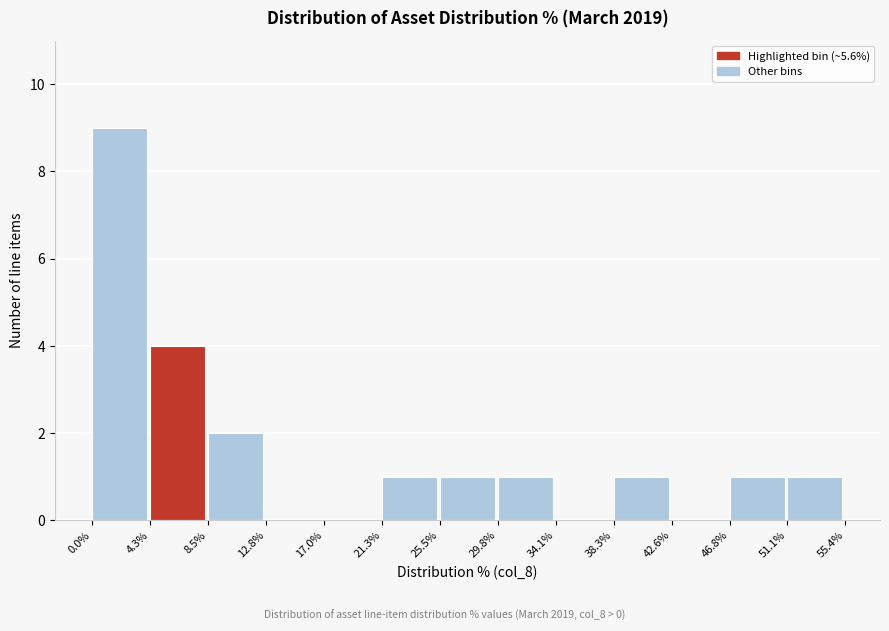

Reading left to right, transcribe this chart: for each bar, give the range it covers on the x-axis and its height. The values are not printed on the chart, so give them approximately, as read against the axis.

0.0% to 4.3%: 9
4.3% to 8.5%: 4
8.5% to 12.8%: 2
12.8% to 17.0%: 0
17.0% to 21.3%: 0
21.3% to 25.5%: 1
25.5% to 29.8%: 1
29.8% to 34.1%: 1
34.1% to 38.3%: 0
38.3% to 42.6%: 1
42.6% to 46.8%: 0
46.8% to 51.1%: 1
51.1% to 55.4%: 1